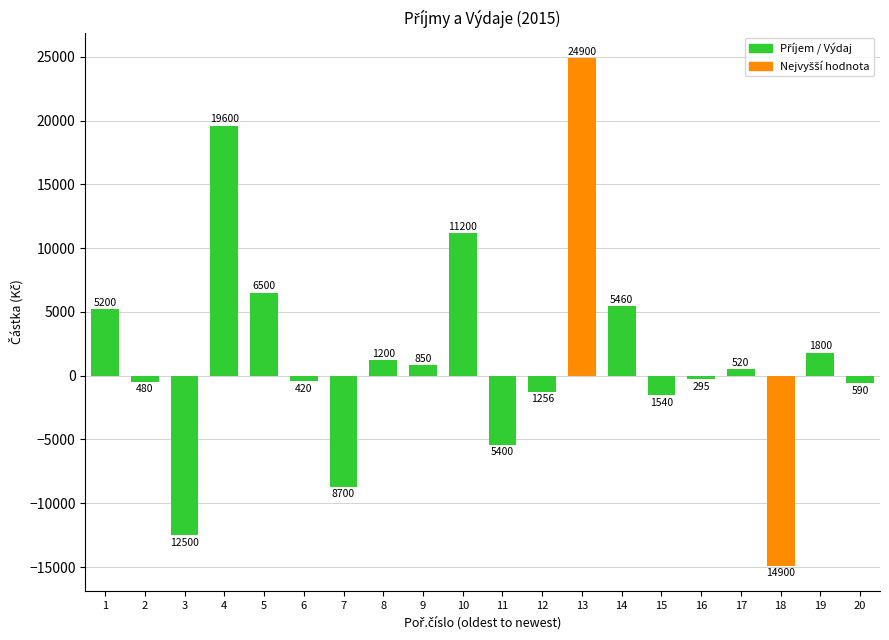

Is it true that Příjem equals 12991 at 6?

False